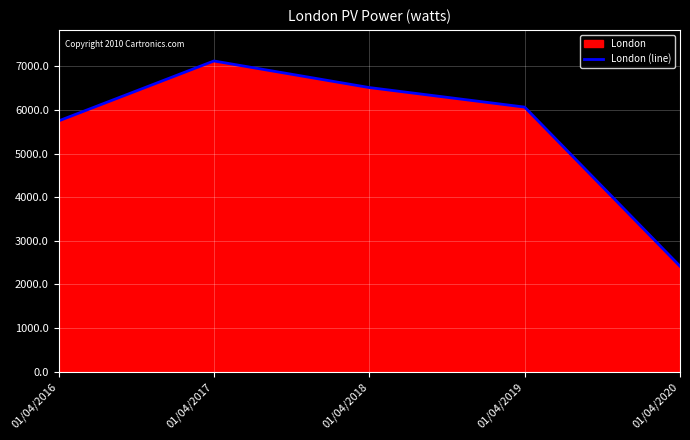

Reading left to right, list all the values displayed in this chart.

01/04/2016=5746	01/04/2017=7120	01/04/2018=6511	01/04/2019=6063	01/04/2020=2418